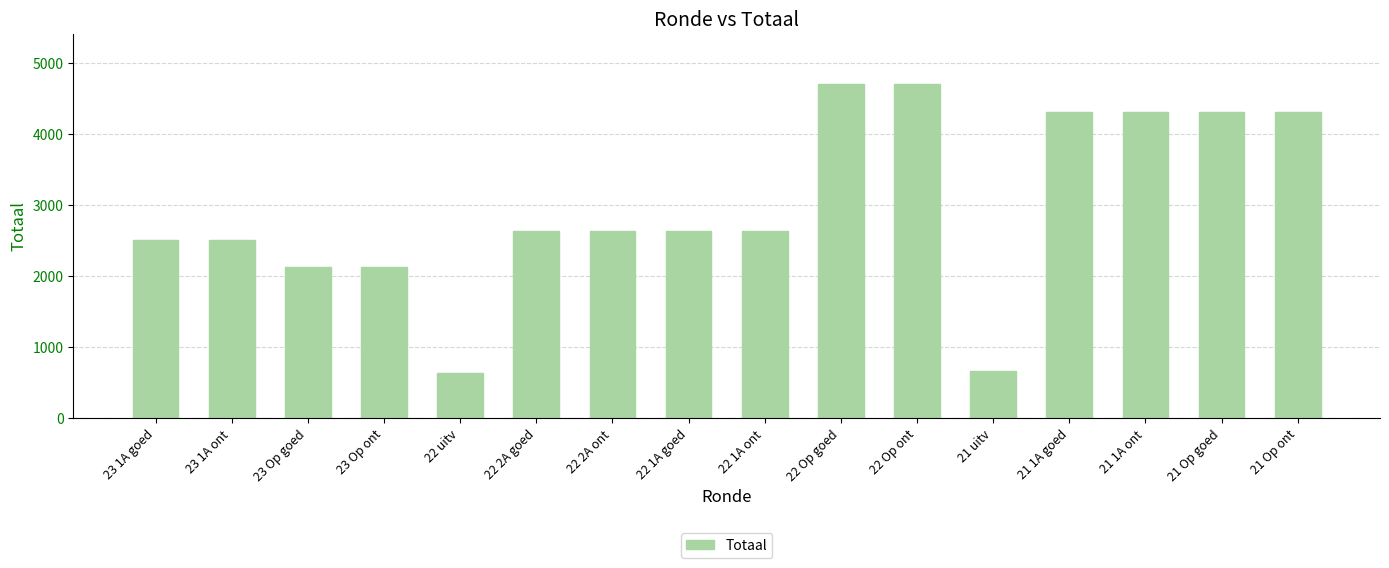

What is the change in value from 23 Op goed to 22 2A goed?

+507